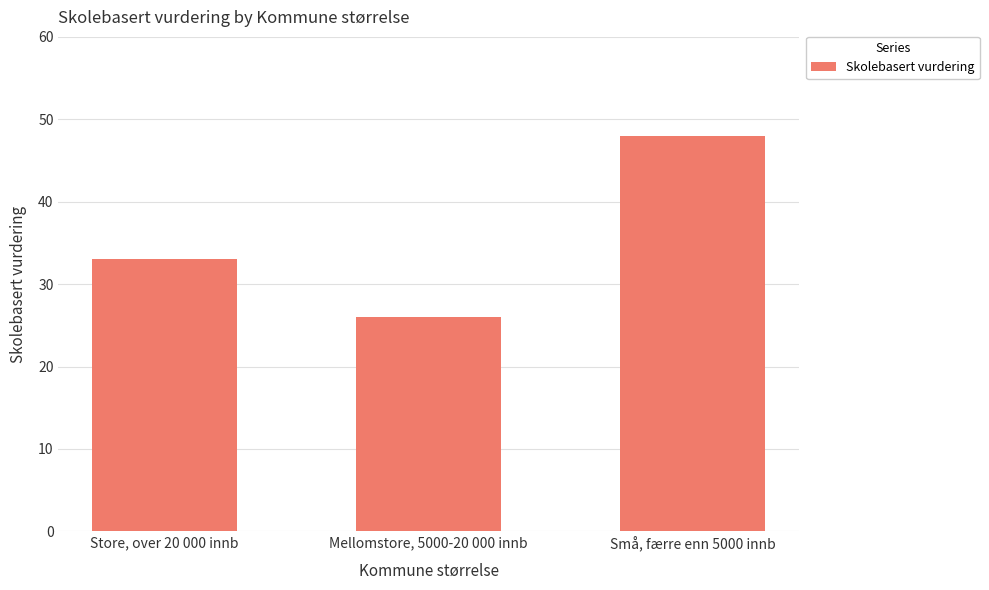

What is the label of the 2nd bar from the left?

Mellomstore, 5000-20 000 innb